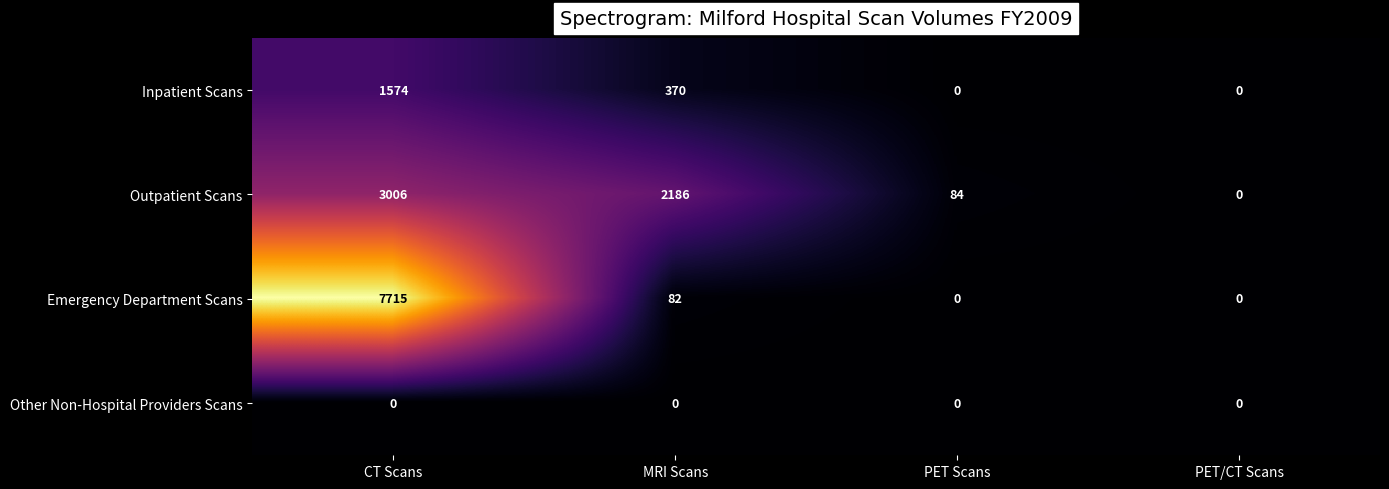

Which series has the largest range (max minus min)?

Emergency Department Scans